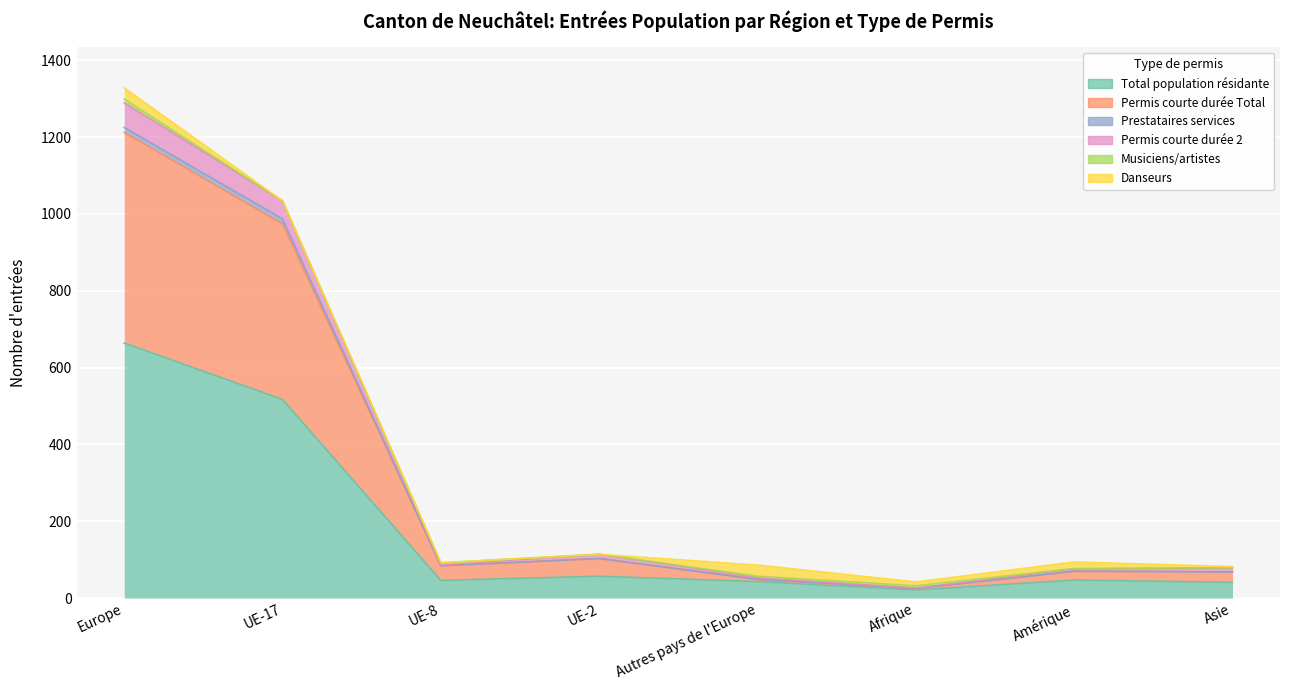

Where is the first local maximum for Permis courte durée Total?

UE-2